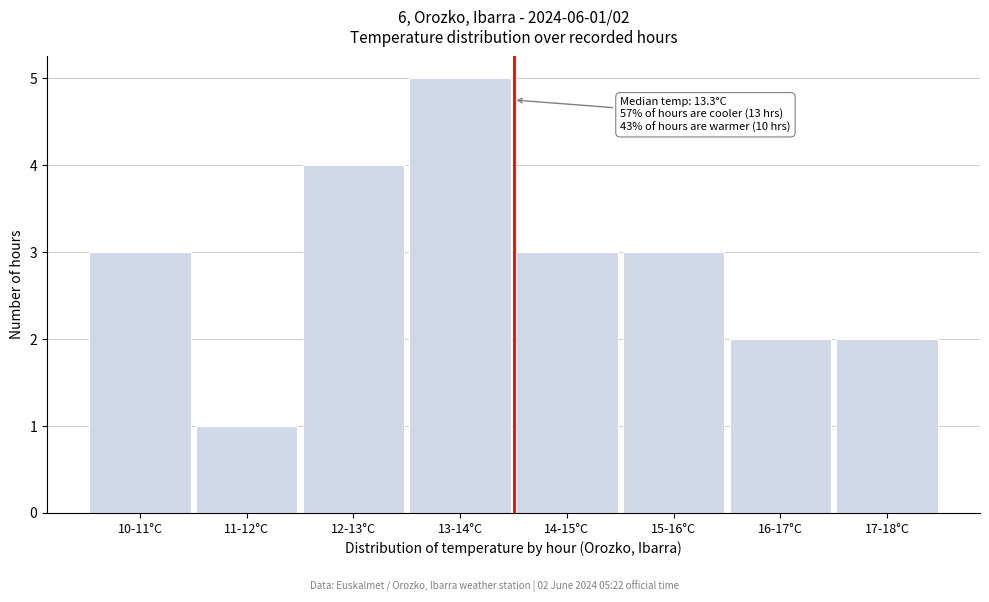

Reading left to right, extract all data points from this chart.

10-11°C=3	11-12°C=1	12-13°C=4	13-14°C=5	14-15°C=3	15-16°C=3	16-17°C=2	17-18°C=2